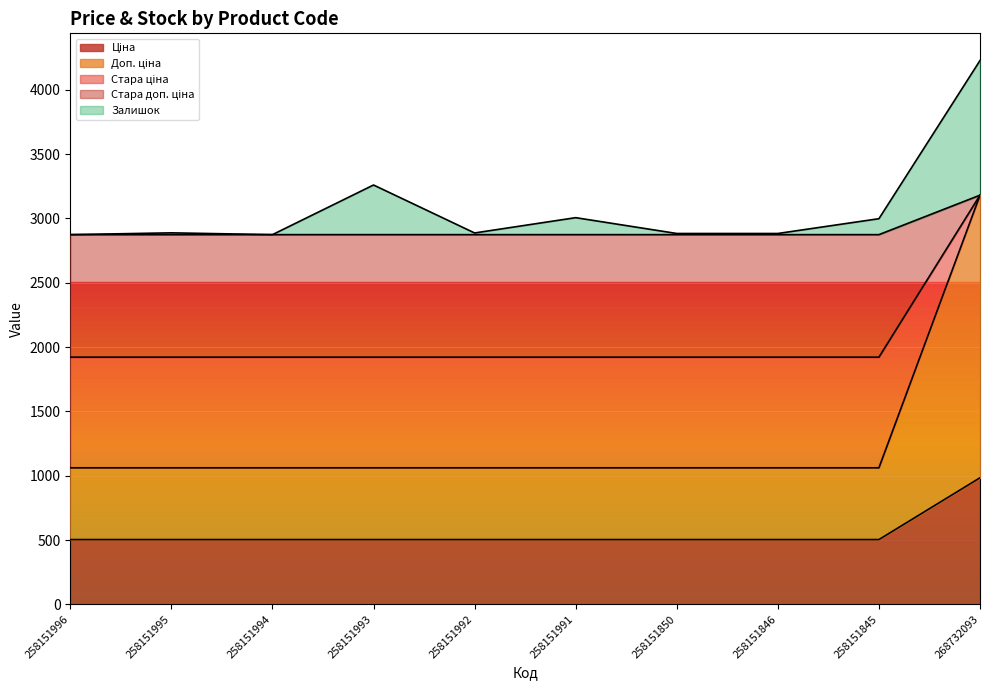

Rank the categories by Доп. ціна value from lowest to highest.

258151996, 258151995, 258151994, 258151993, 258151992, 258151991, 258151850, 258151846, 258151845, 268732093